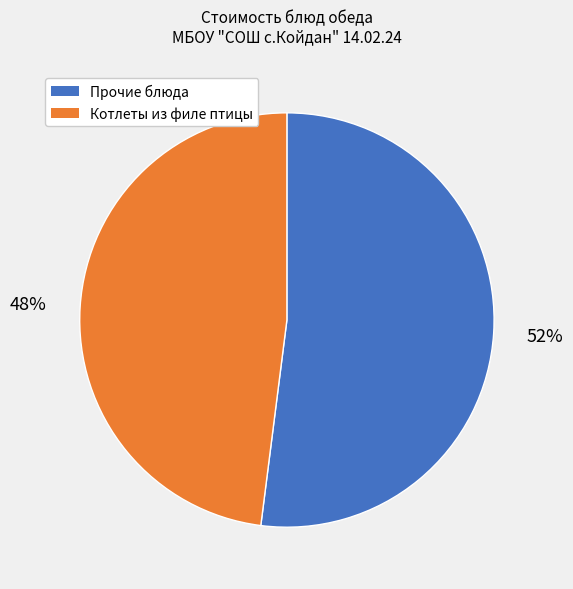

Rank the categories by value from lowest to highest.

Котлеты из филе птицы, Прочие блюда